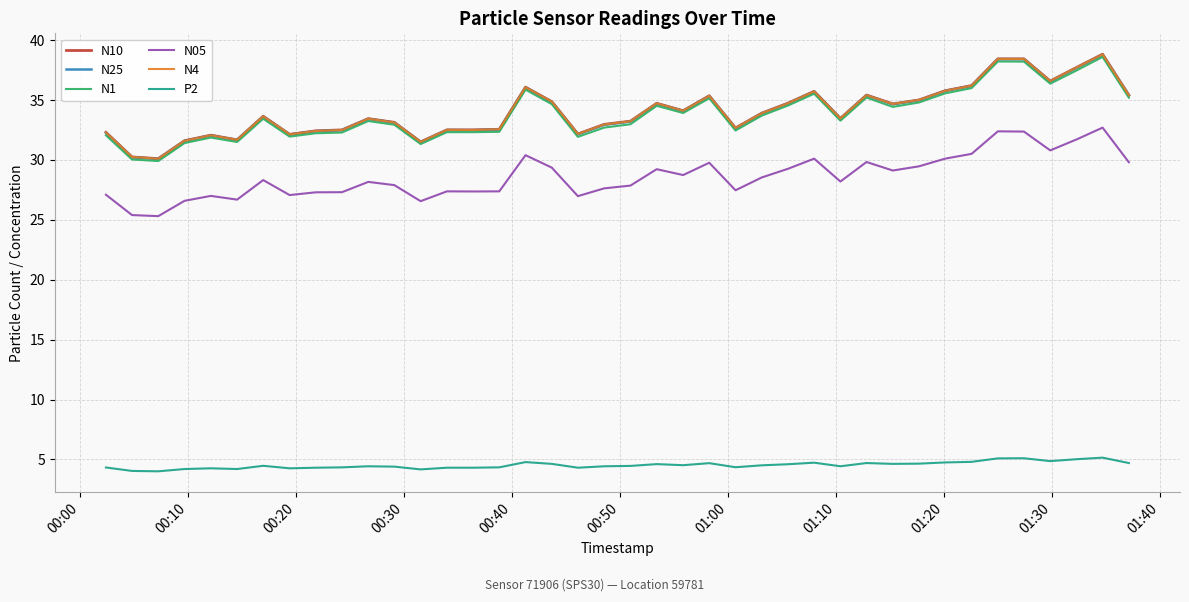

What is the smallest value displayed?

4.0